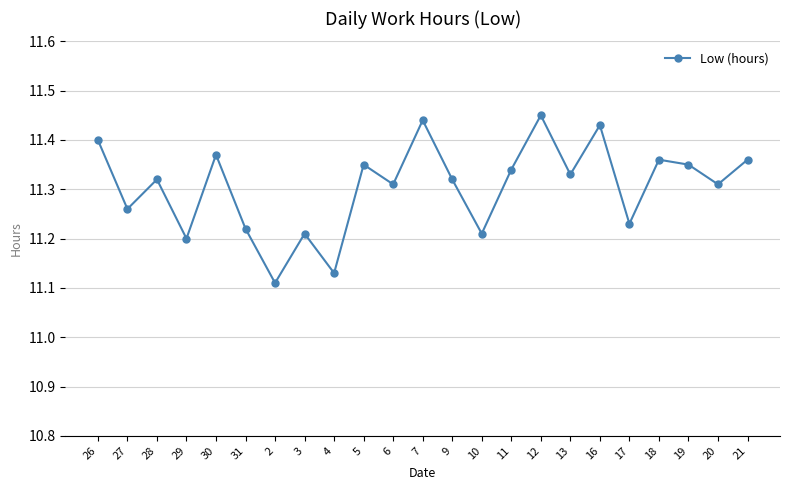

Does the chart have visible grid lines?

Yes